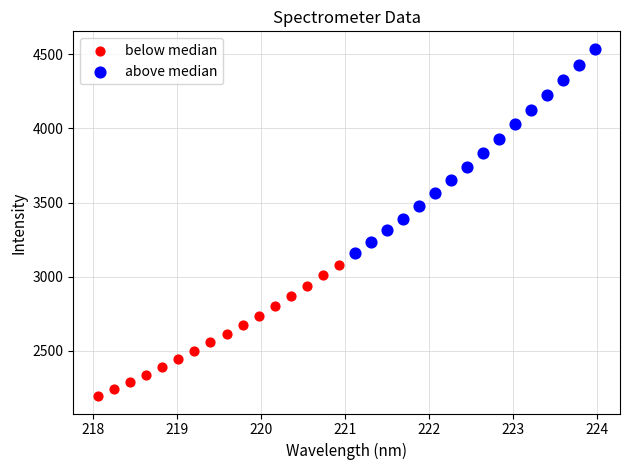

Which series reaches the maximum Y coordinate?

above median